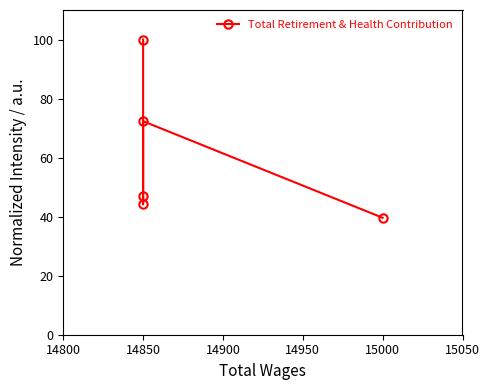

True or false: there are more than 1 points higher than both neighbors.

False